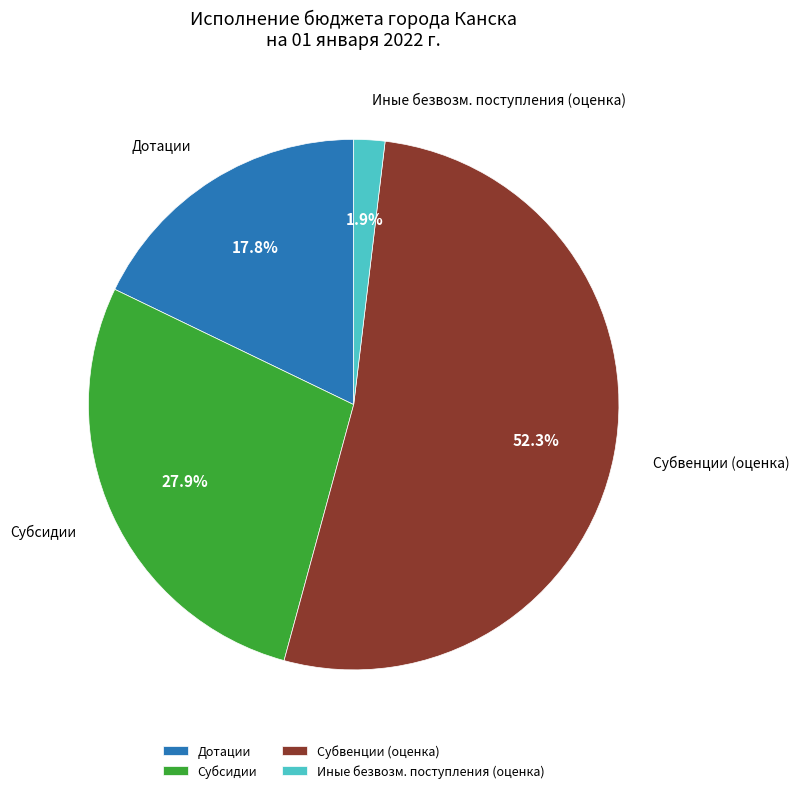

Which category has the smallest portion of the pie?

Иные безвозм. поступления (оценка)